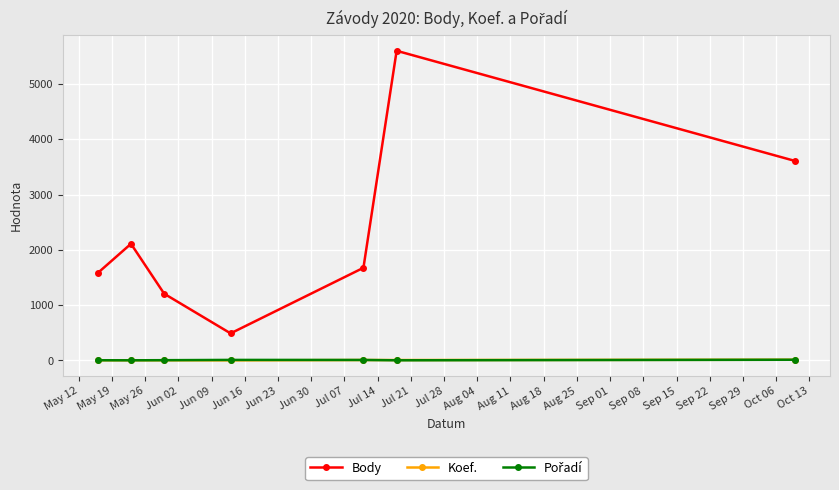

Which series has the largest total across all categories?

Body